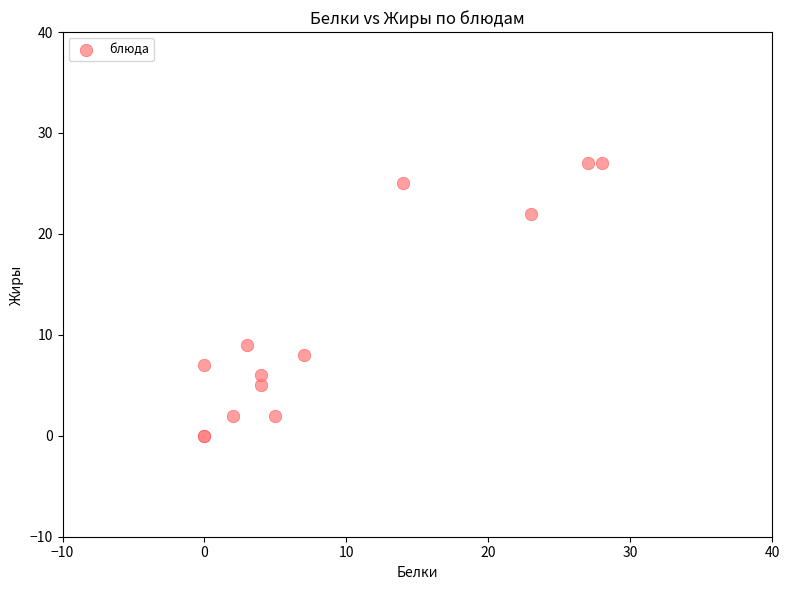

What Y value in the scatter plot is closest to 13?

9